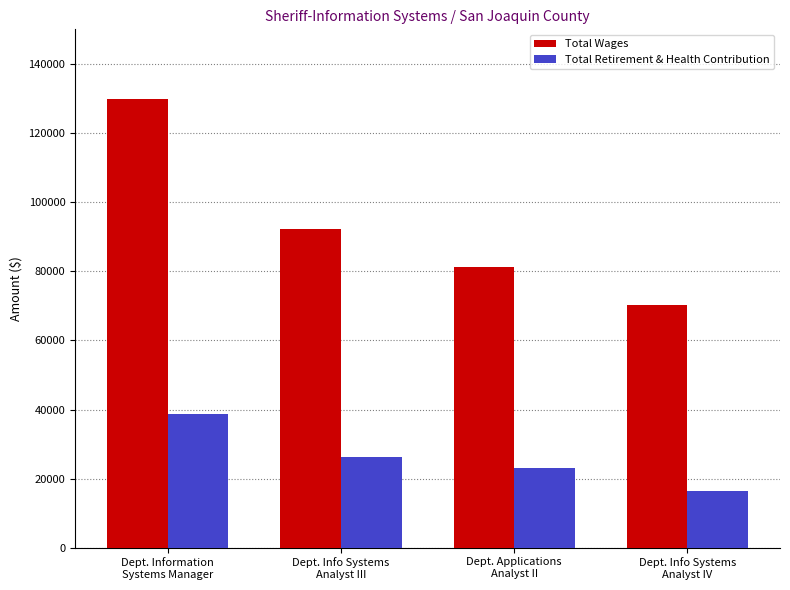

What is the sum of the Total Wages values at Dept. Information
Systems Manager and Dept. Info Systems
Analyst III?

222022